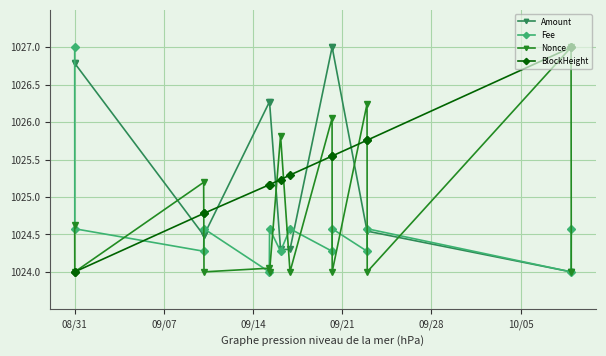

What is the maximum value for Amount?

1027.0